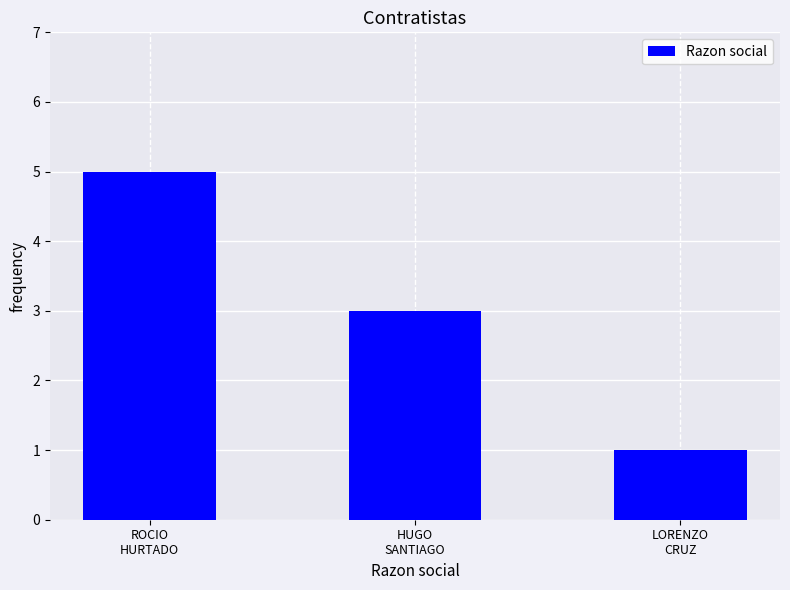

What is the change in value from ROCIO
HURTADO to LORENZO
CRUZ?

-4